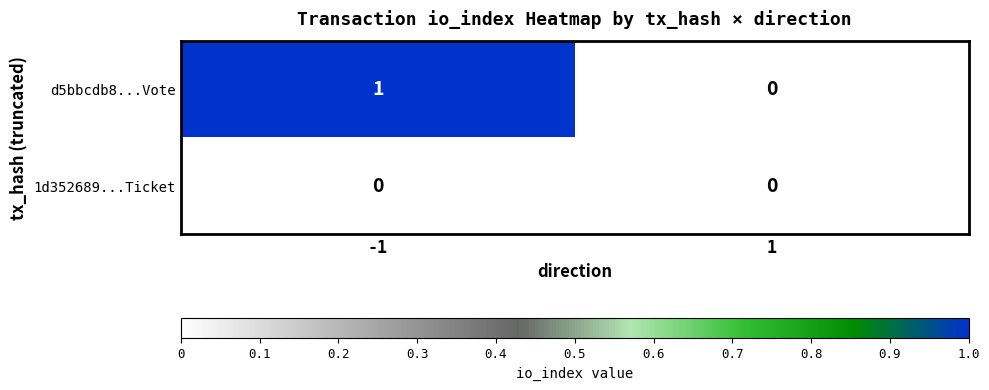

What is the spread (max minus min) of values at -1?

1